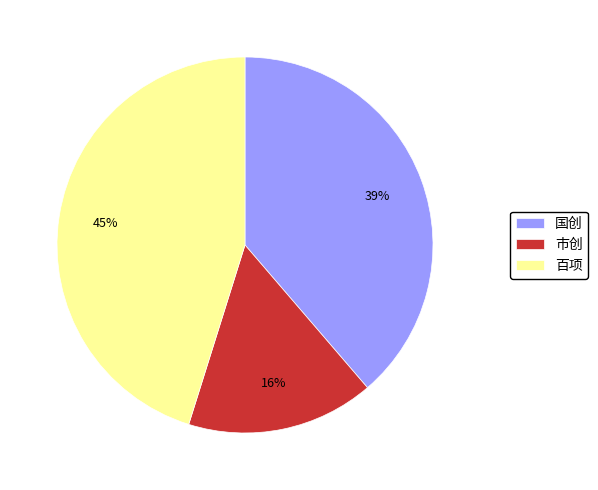

To the nearest percent, what is the difference between the 国创 and 市创 slice percentages?

23%